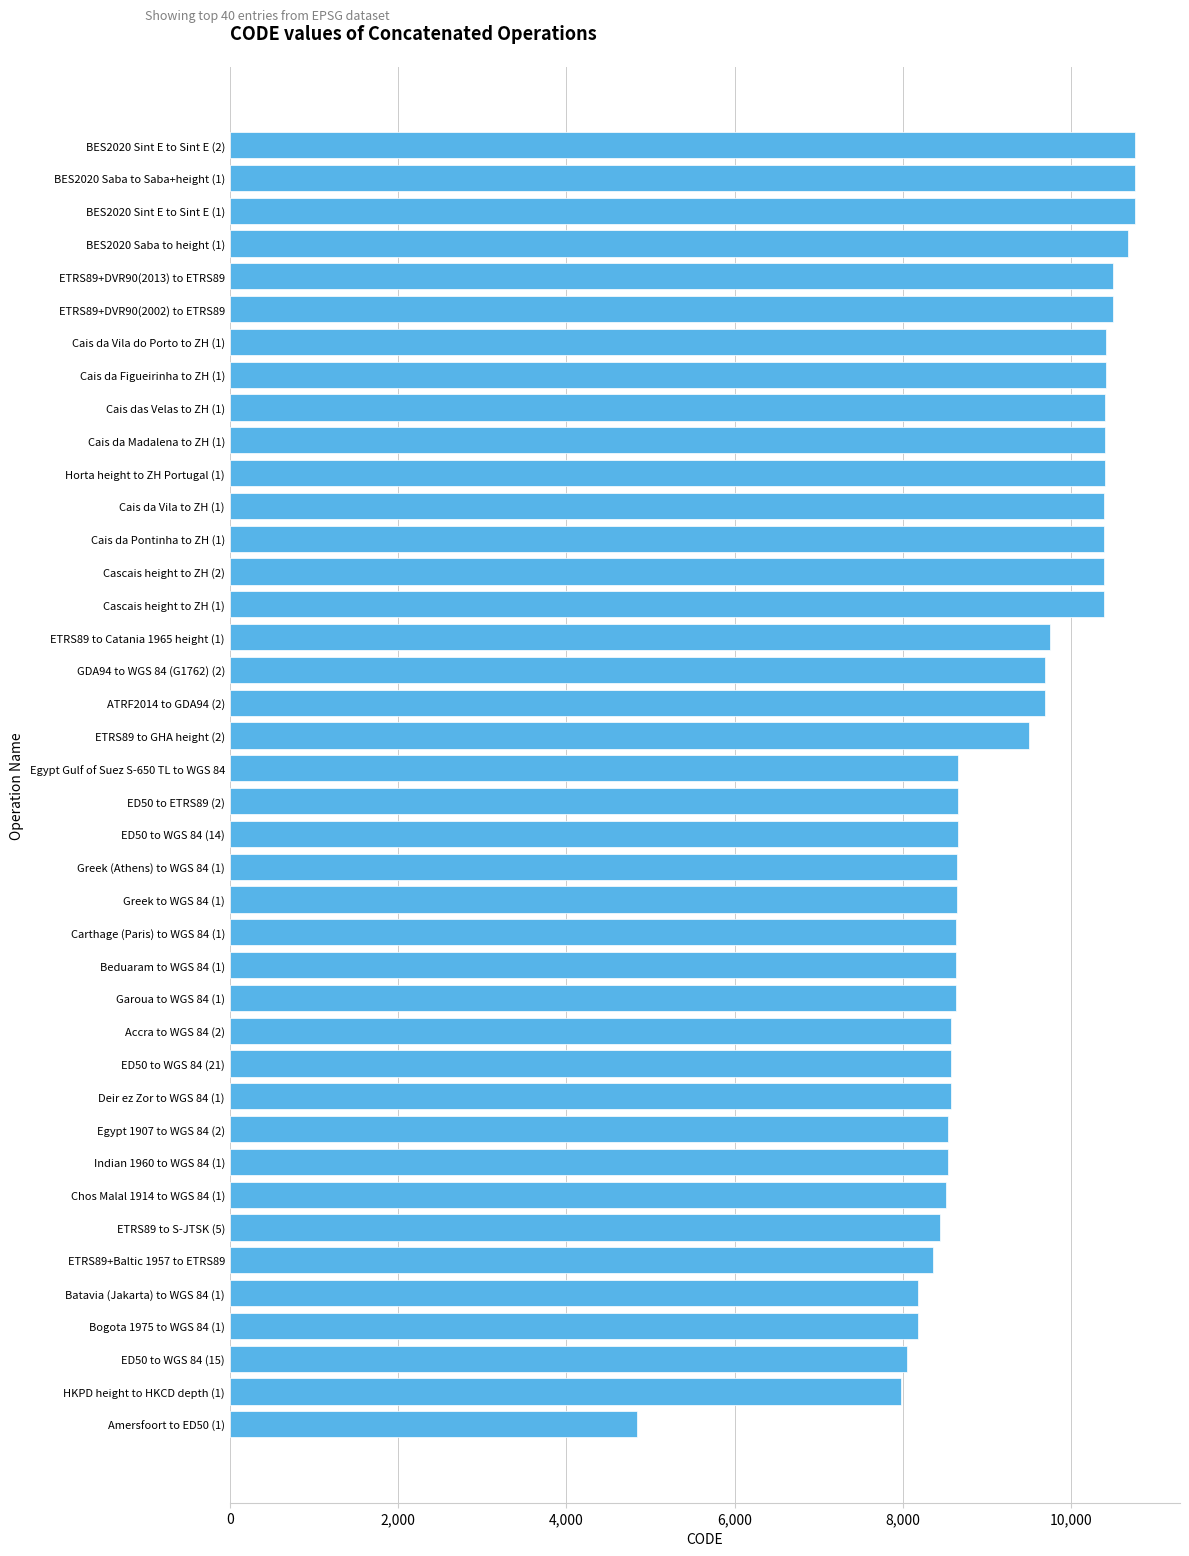

What is the sum of all values?

370610